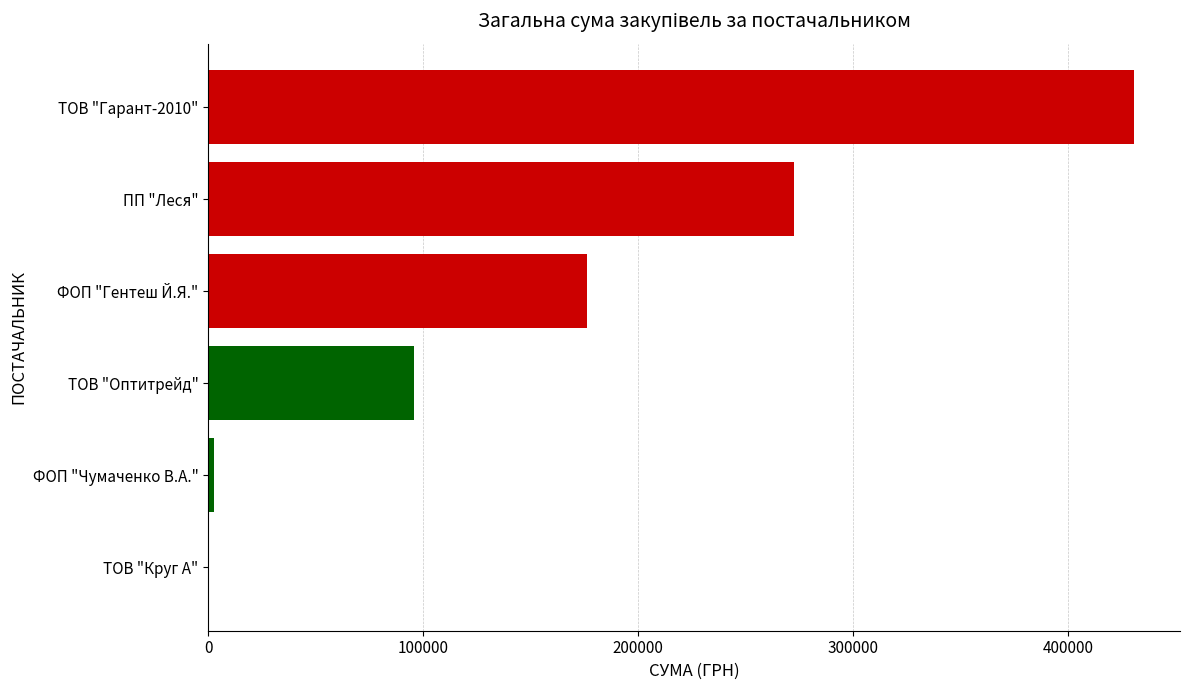

What is the sum of all values?

977870.6